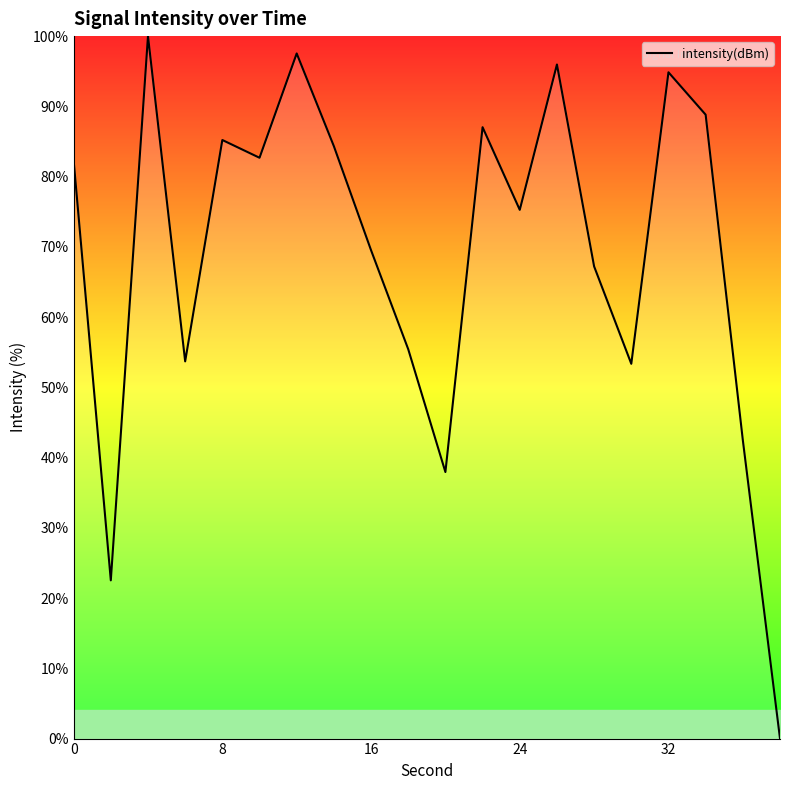

Is this an area chart (filled region under the line)?

Yes